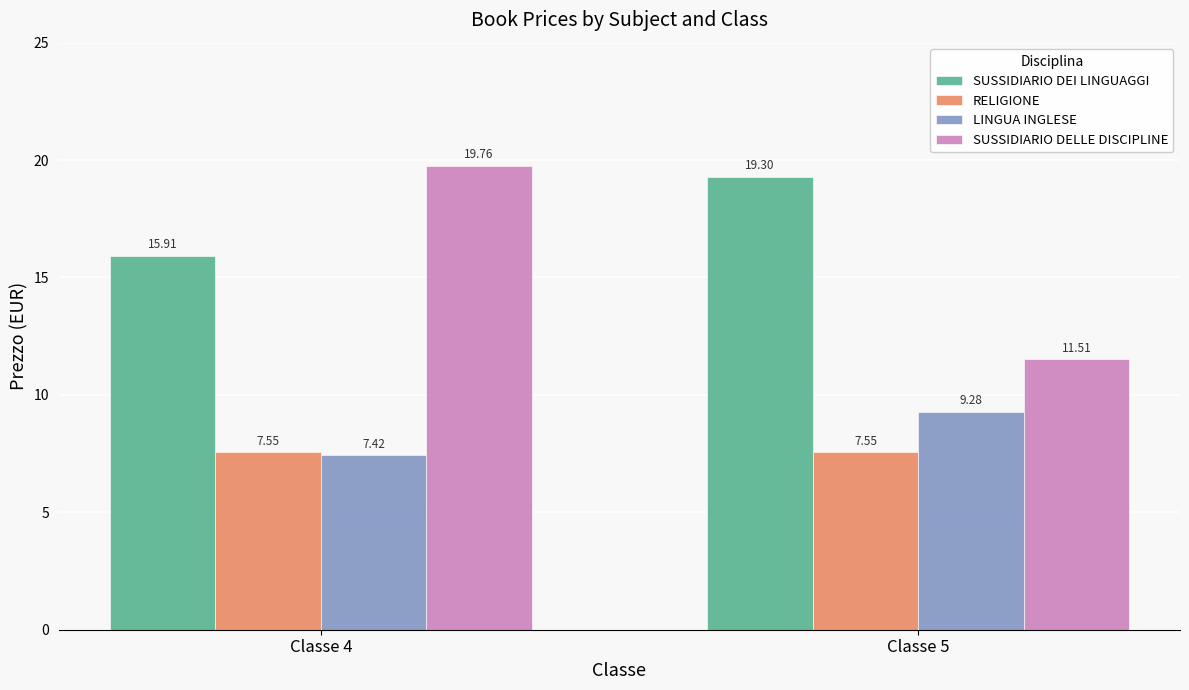

What are all the series names shown in the legend?

SUSSIDIARIO DEI LINGUAGGI, RELIGIONE, LINGUA INGLESE, SUSSIDIARIO DELLE DISCIPLINE